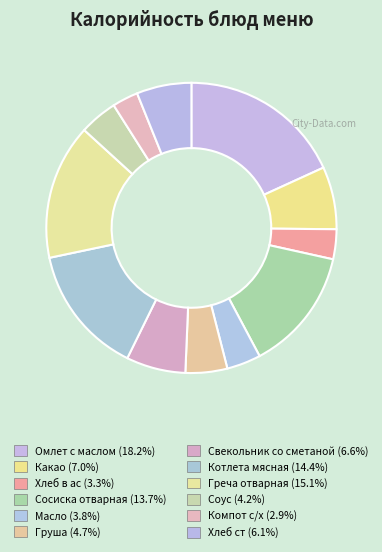

How many segments does this pie chart have?

12